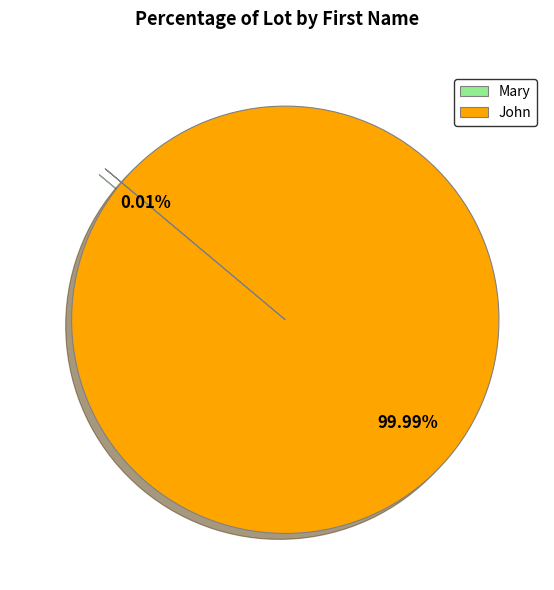

Is there any slice that represents more than half of the pie?

Yes